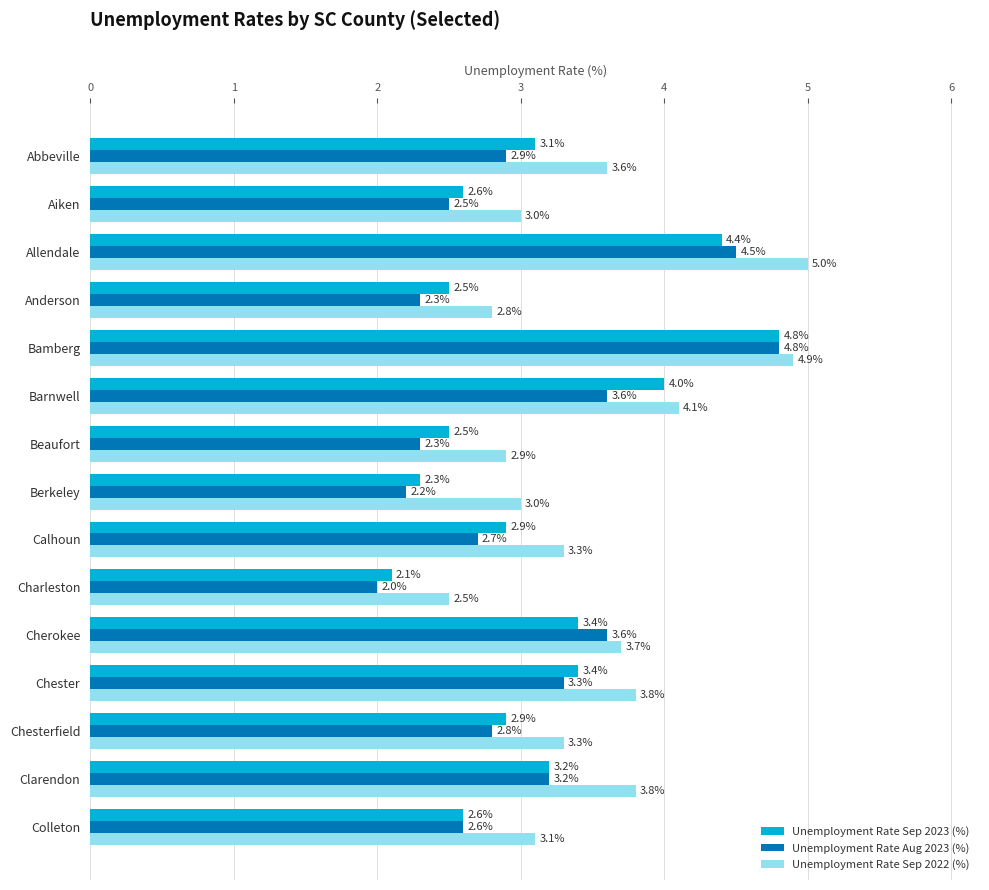

Which series has the largest range (max minus min)?

Unemployment Rate Aug 2023 (%)